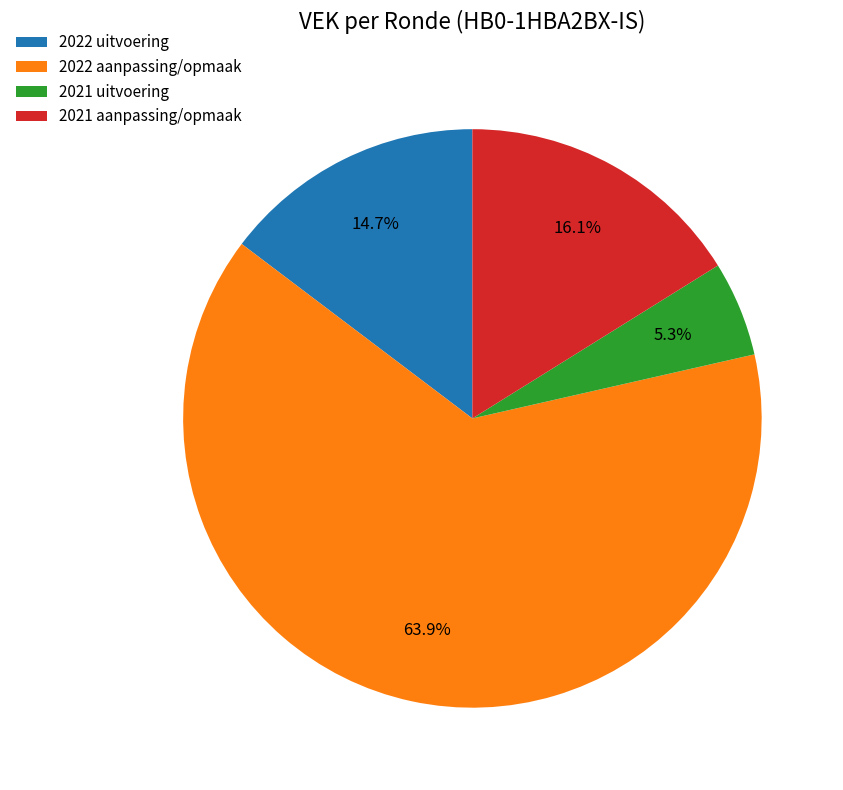

Rank the categories by value from lowest to highest.

2021 uitvoering, 2022 uitvoering, 2021 aanpassing/opmaak, 2022 aanpassing/opmaak